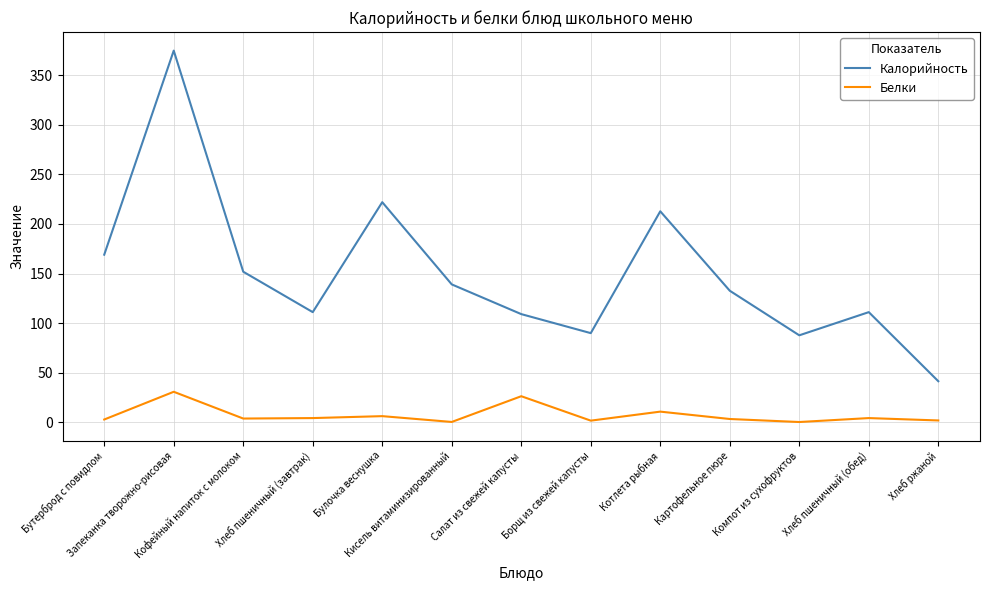

How many categories are shown in the chart?

13